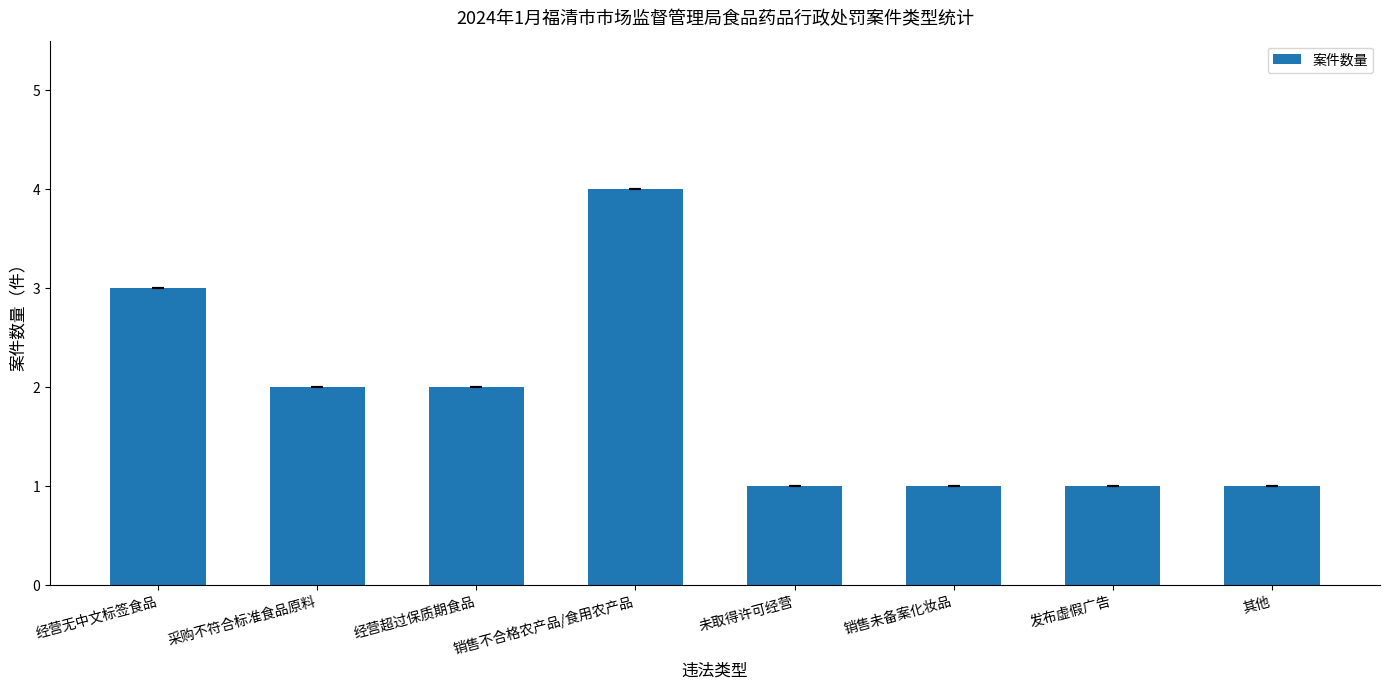

What is the label of the 5th bar from the left?

未取得许可经营